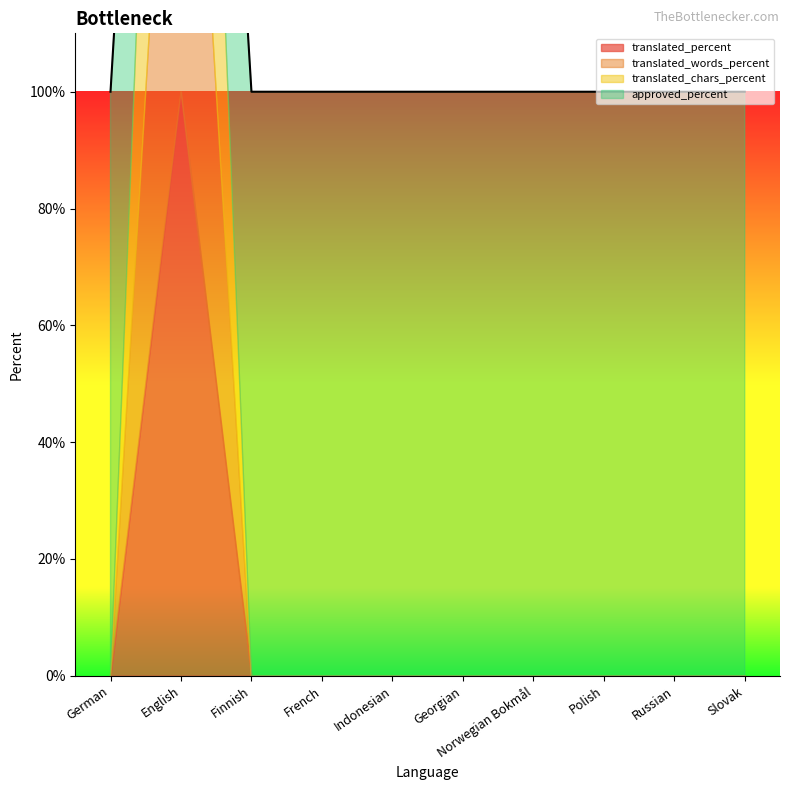

The value of translated_percent at Finnish is 49. True or false?

False